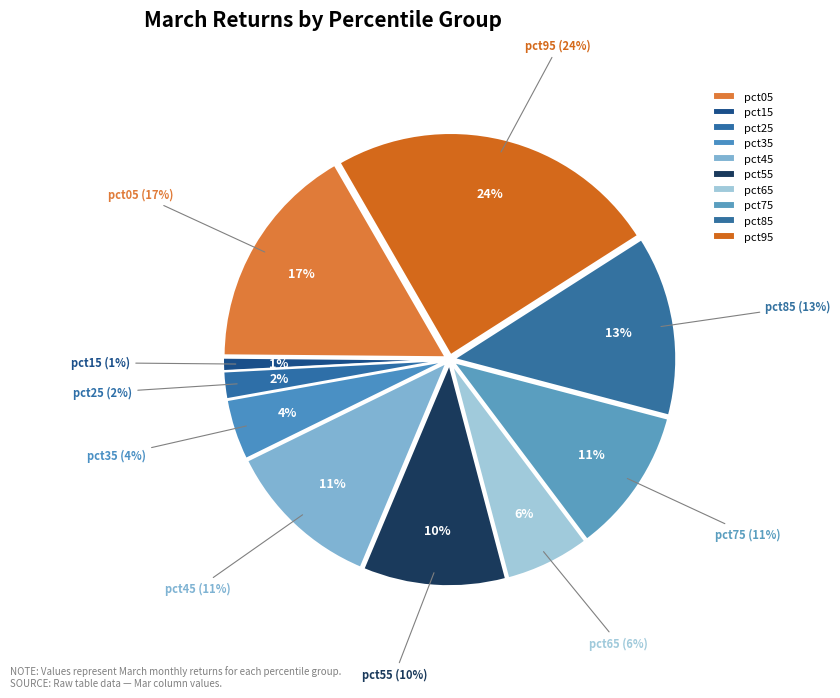

Which slice is the largest?

pct95